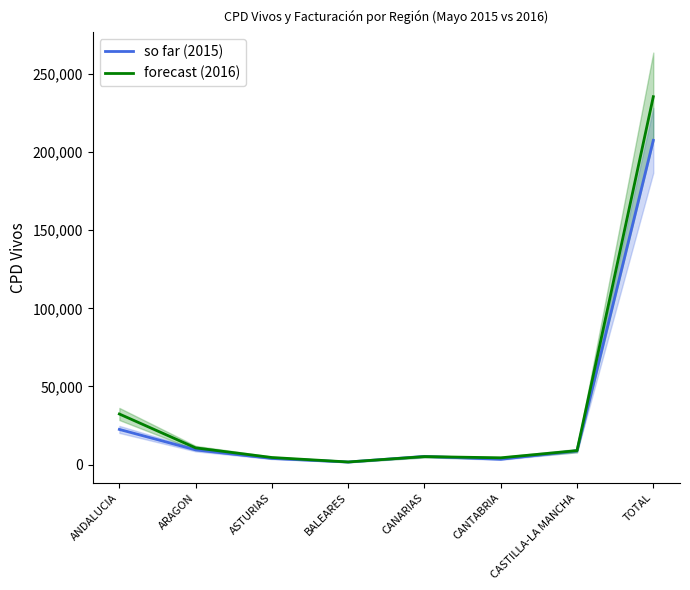

How many values in the CPD vivos 2016 series are below 8954?

4